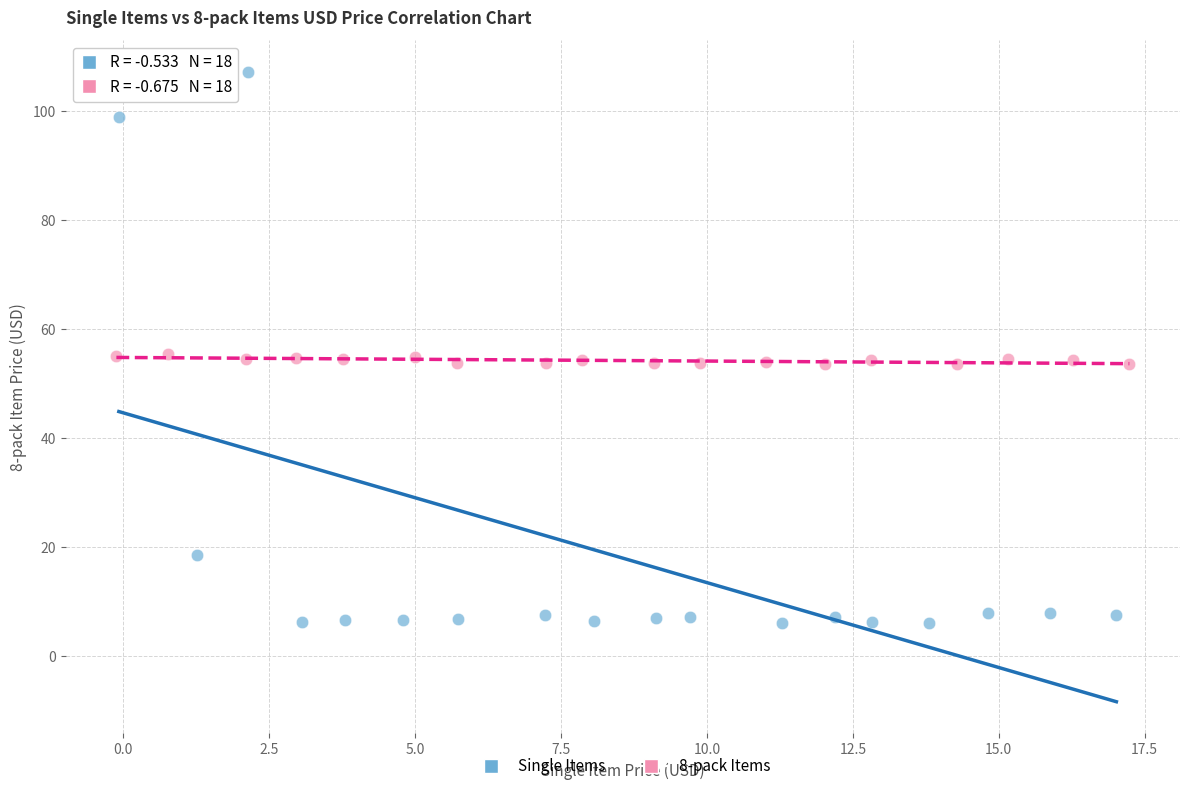

Which series reaches the minimum Y coordinate?

Single Items